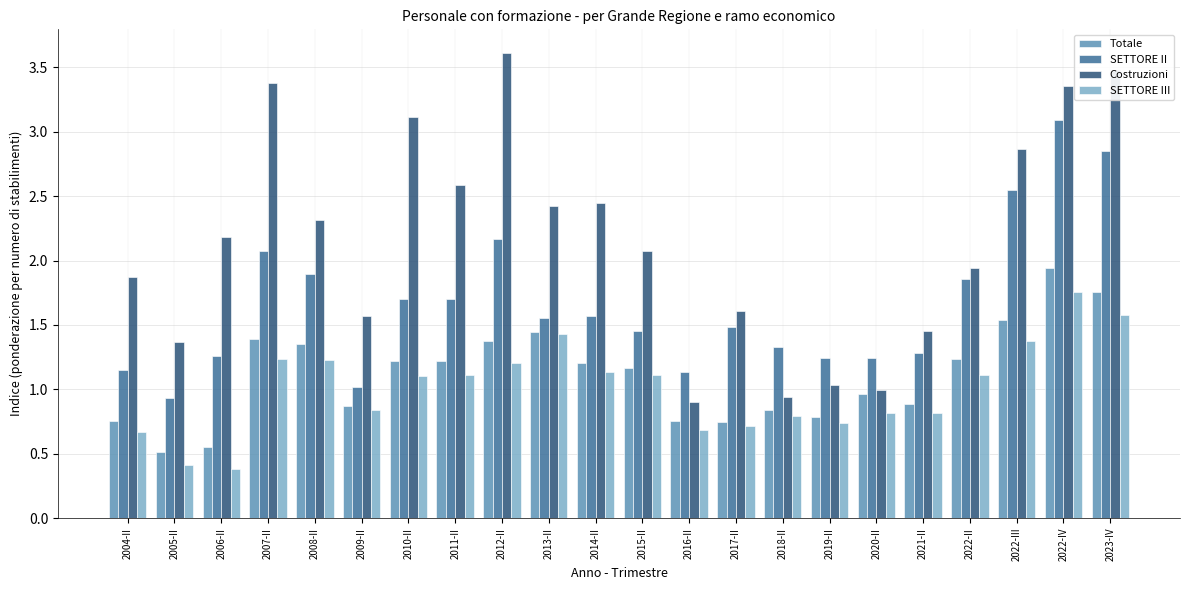

Between 2006-II and 2022-IV, which series saw the biggest shift?

SETTORE II